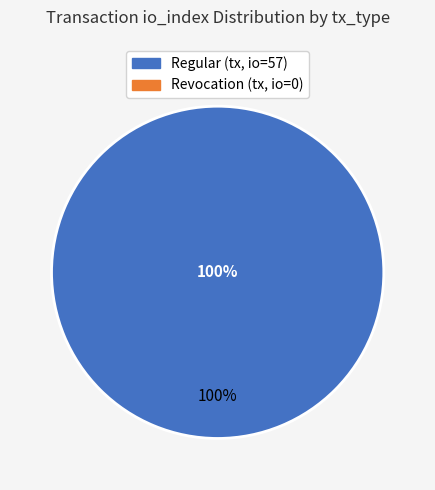

What percentage do Revocation (io_index=0) and Regular (io_index=57) together represent?

100.0%